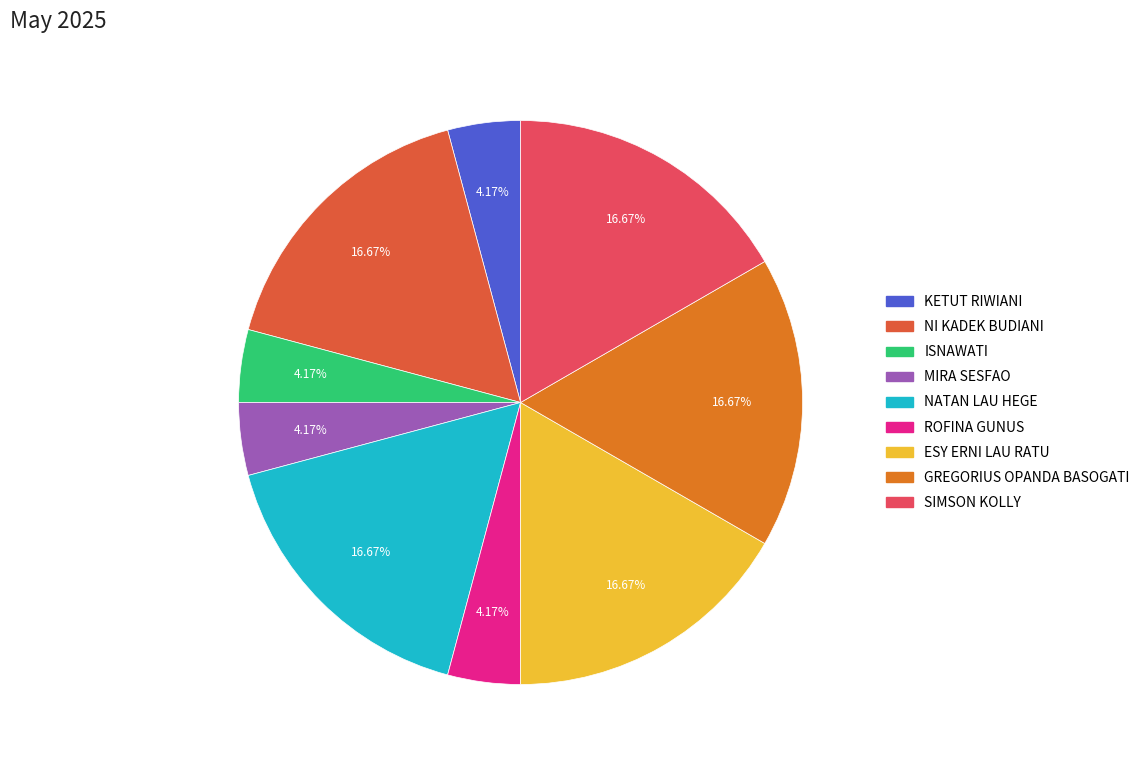

Is the sum of ESY ERNI LAU RATU and GREGORIUS OPANDA BASOGATI greater than half?

No